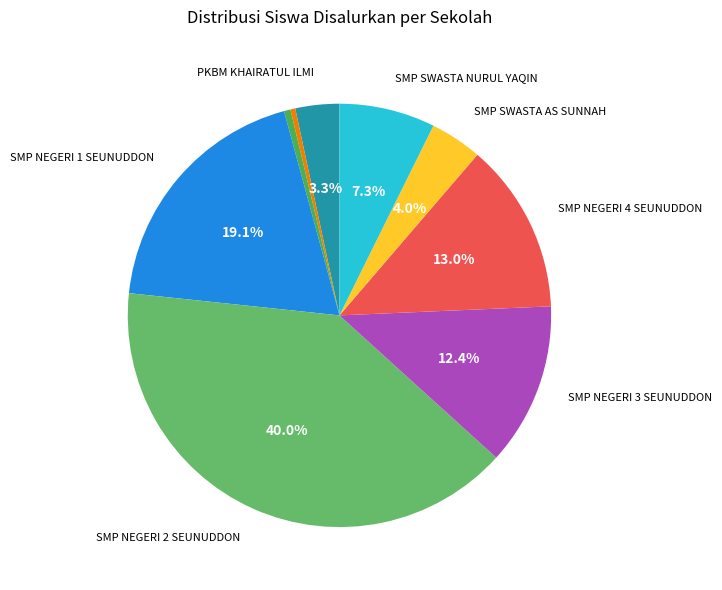

How many segments does this pie chart have?

9